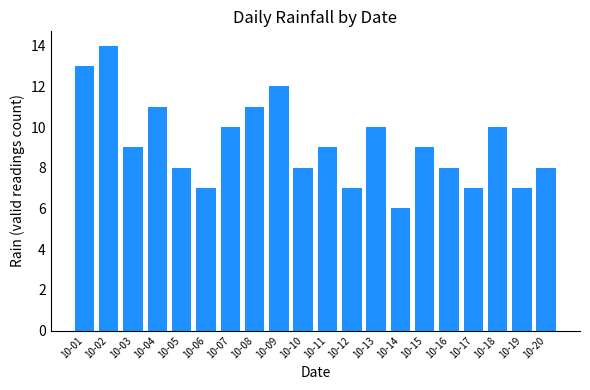

What is the ratio of the value at 10-02 to the value at 10-03?

1.6